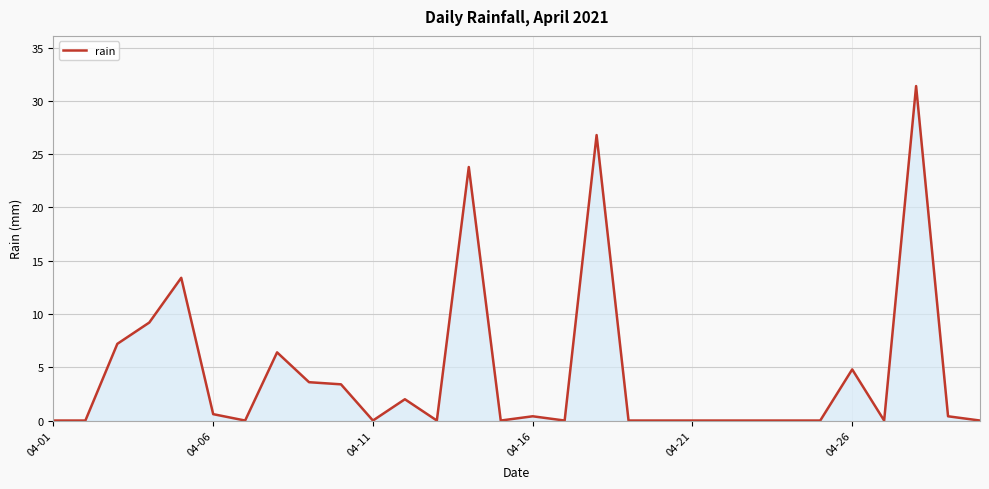

What is the greatest value displayed?

31.4